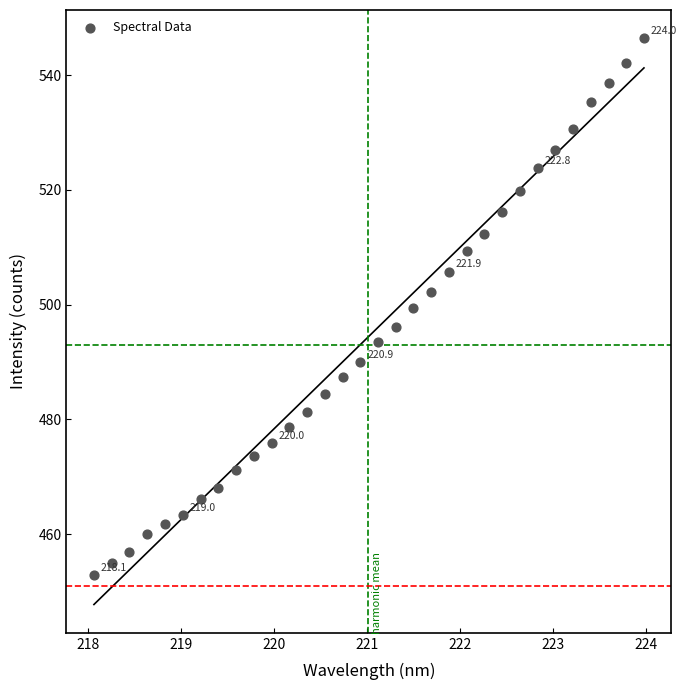

What is the range of X values (max minus min)?

5.9